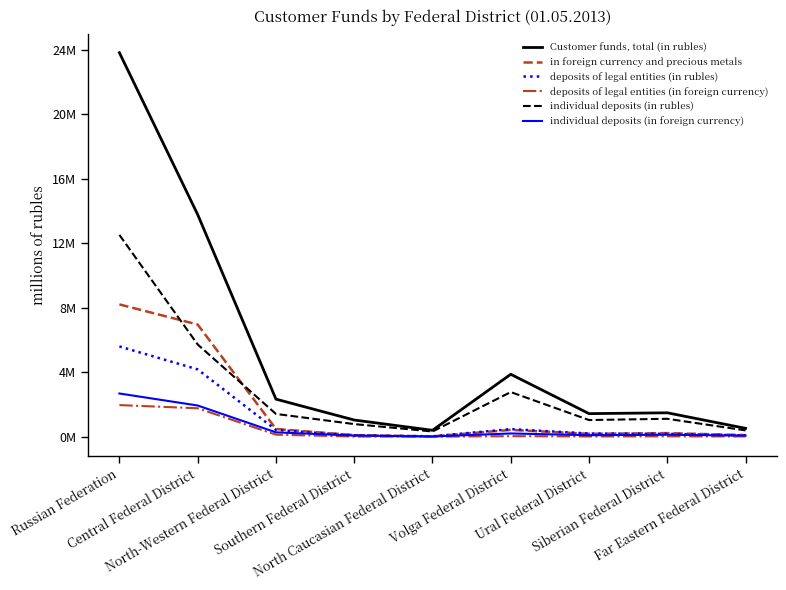

What are all the series names shown in the legend?

Customer funds, total (in rubles), in foreign currency and precious metals, deposits of legal entities (in rubles), deposits of legal entities (in foreign currency), individual deposits (in rubles), individual deposits (in foreign currency)